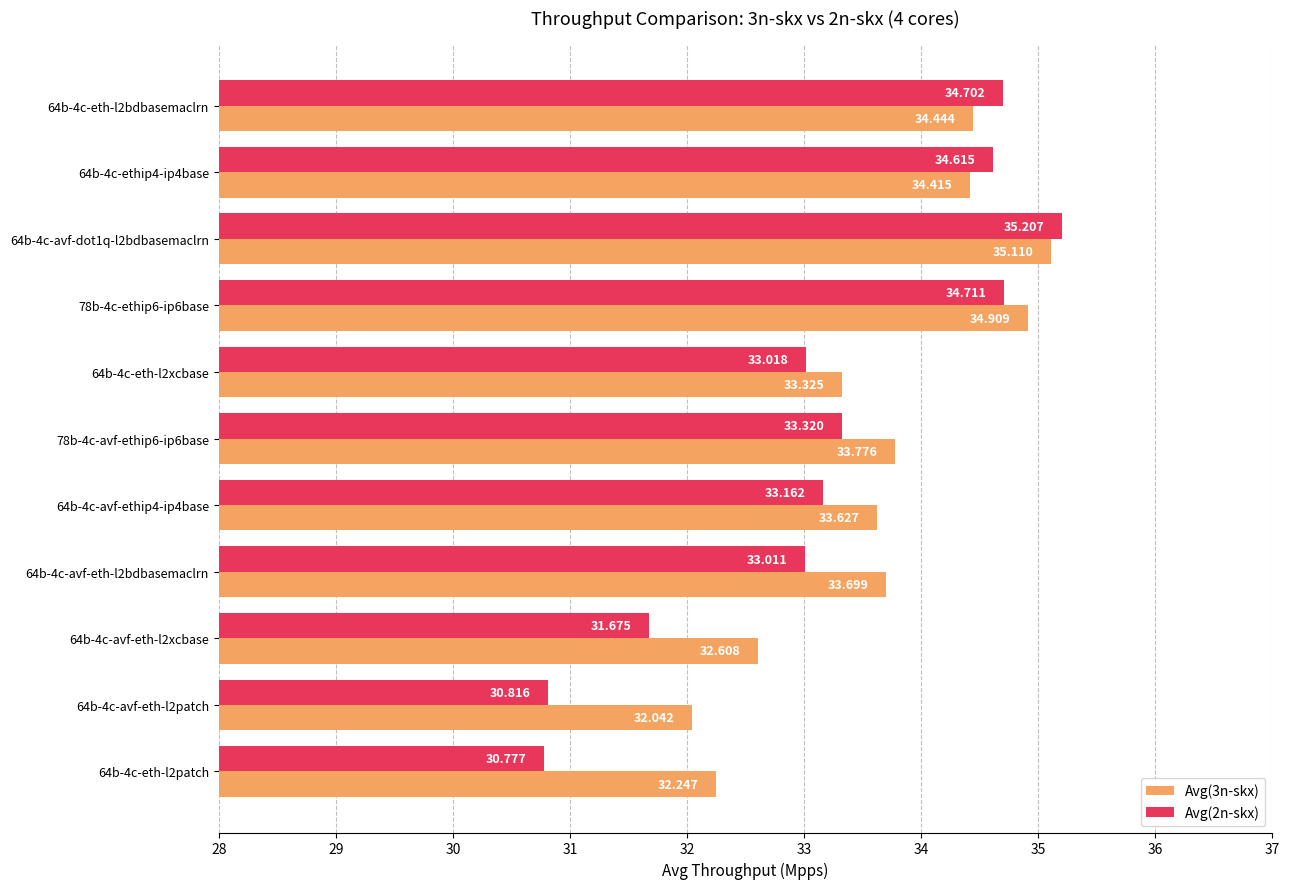

What is the difference between the maximum and minimum values in the Avg(3n-skx) series?

3.1